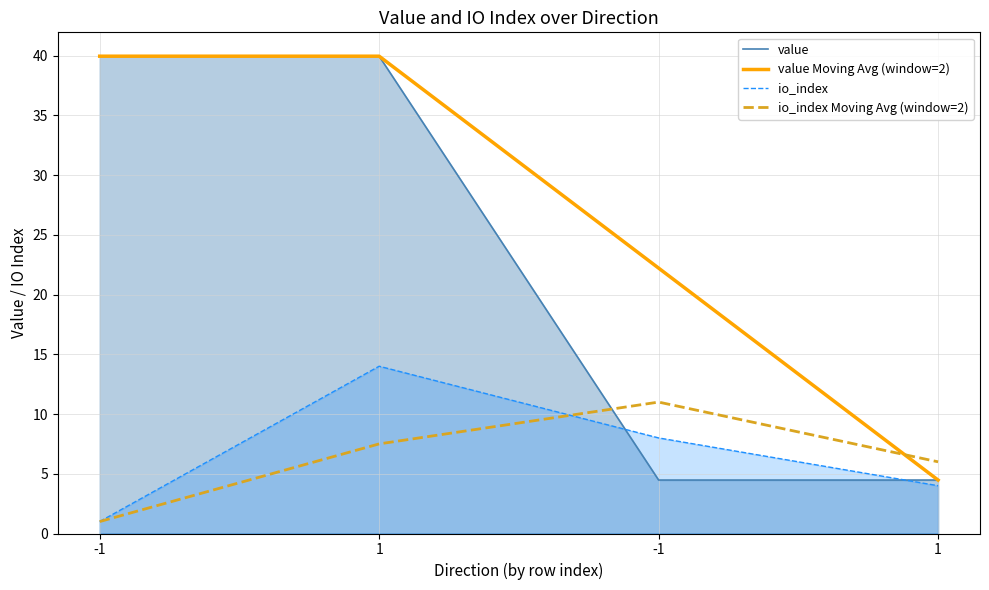

Between which two adjacent categories do value and io_index Moving Avg (window=2) first intersect?

1 and -1